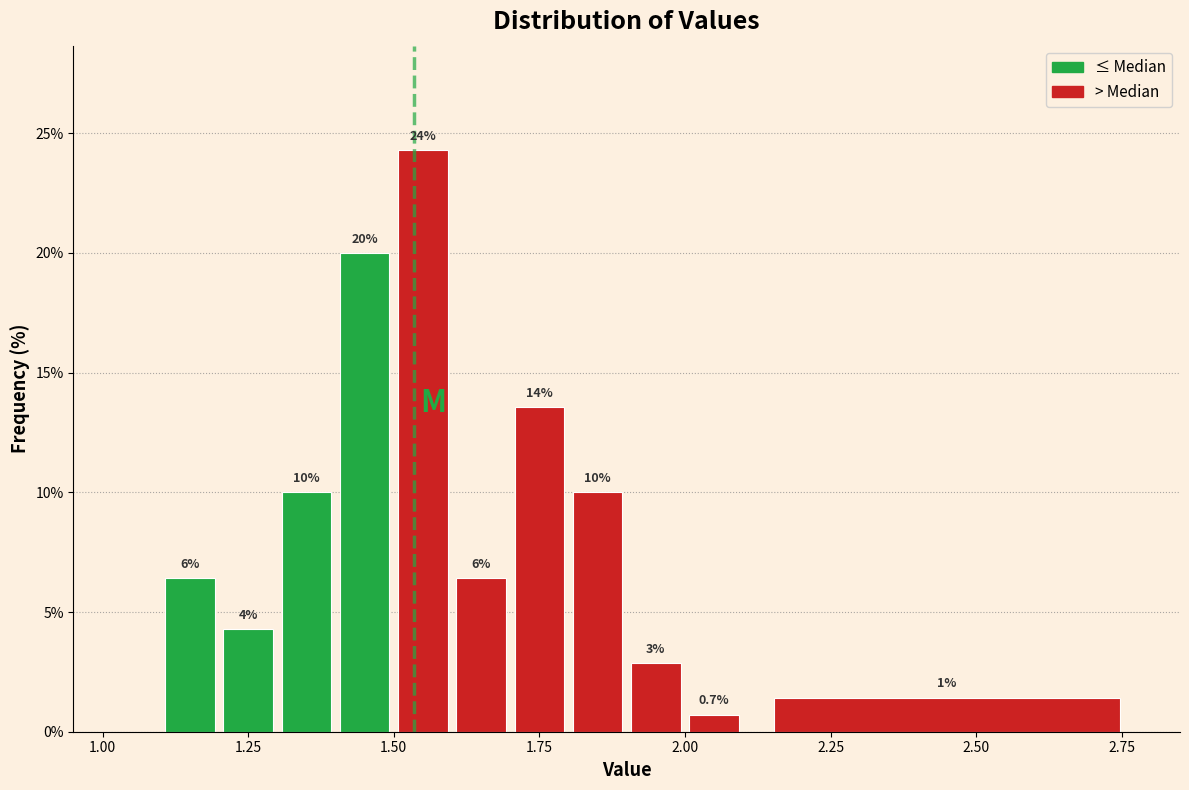

Read against the x-axis, roughly where is the centre of the tallest bar?

1.55